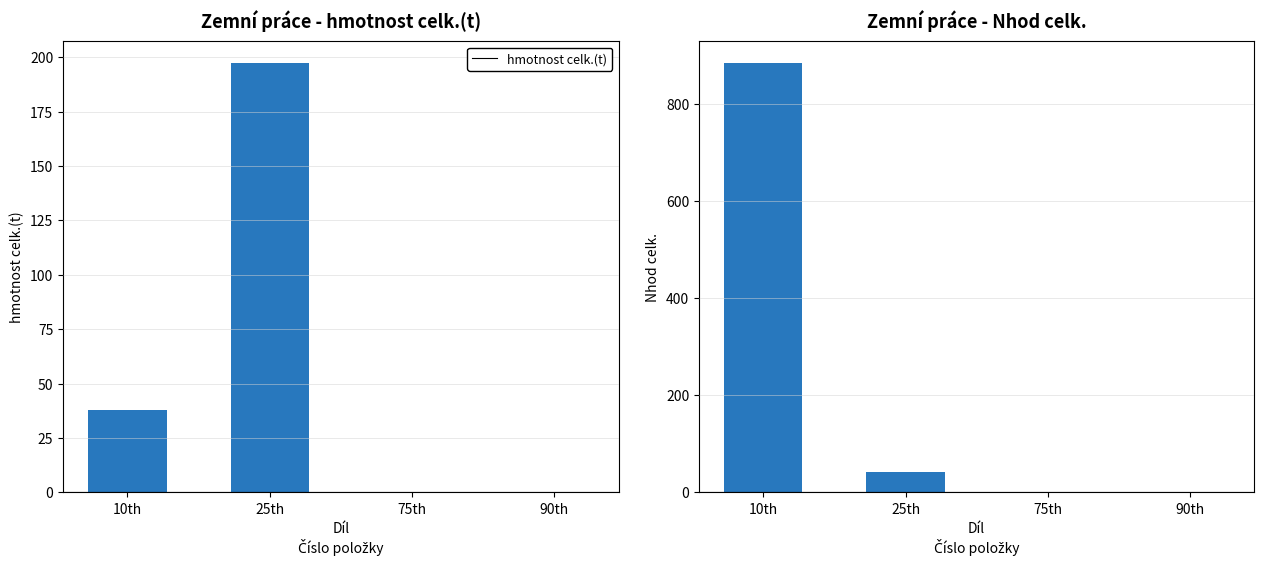

Which series has the largest total across all categories?

Nhod celk.